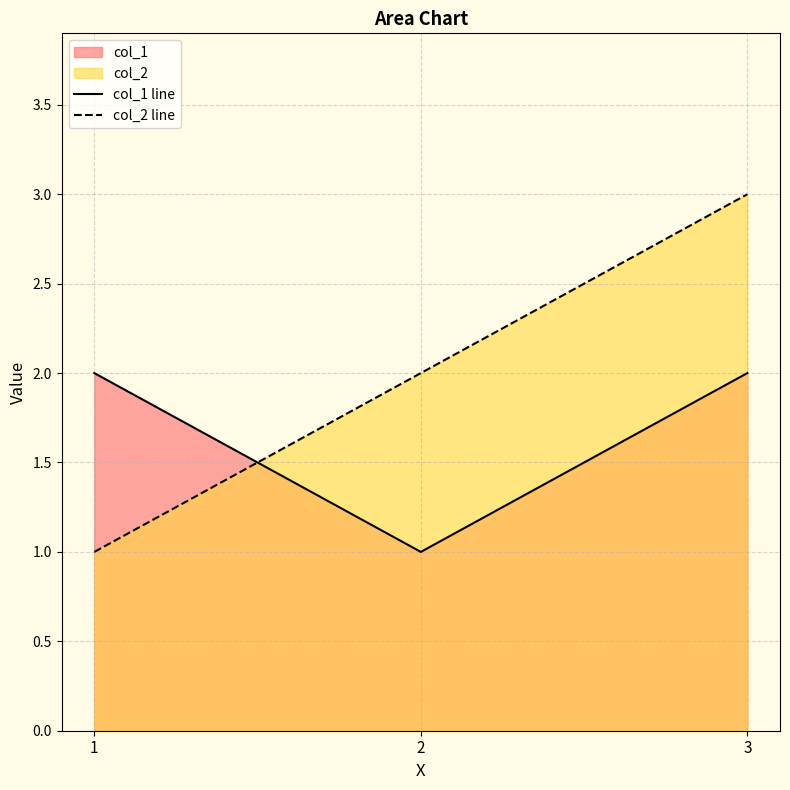

Rank the categories by col_1 line value from highest to lowest.

1, 3, 2